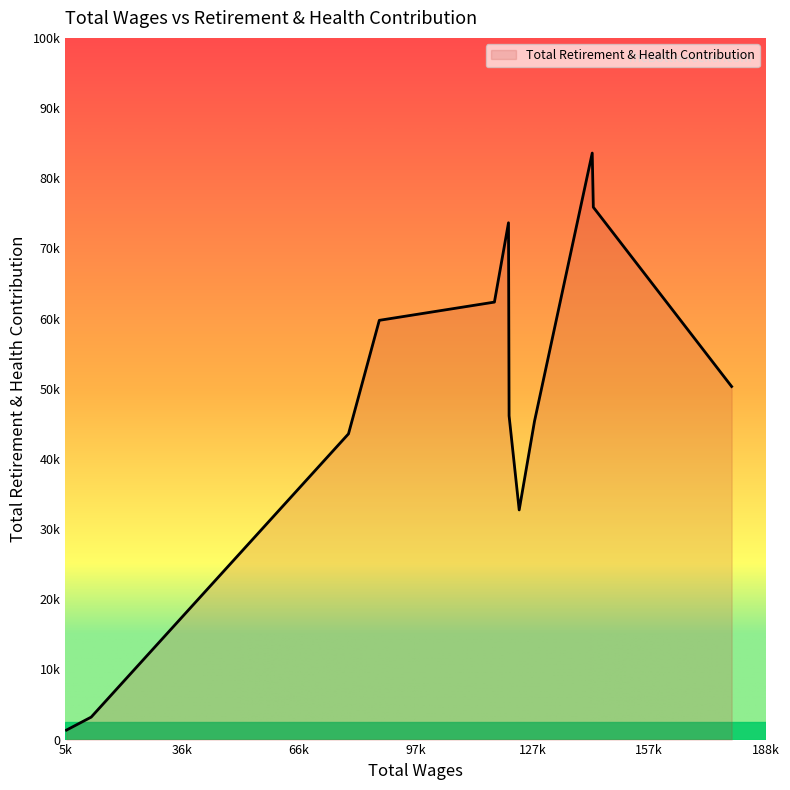

True or false: the data has more than 0 interior local peaks.

True